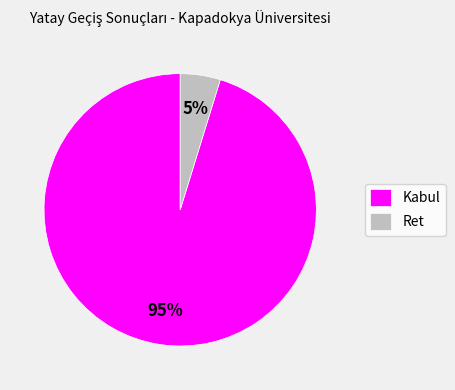

Is it true that Kabul is 95% of the pie?

True